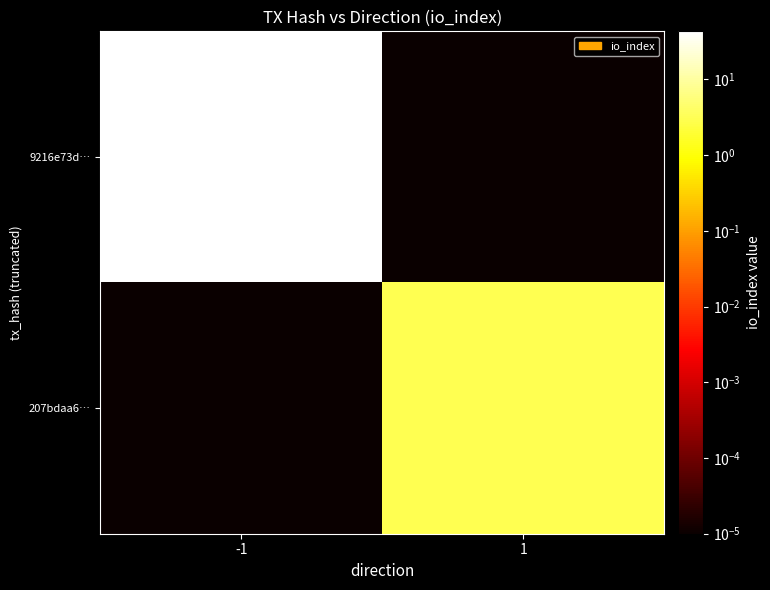

Which series has the largest total across all categories?

9216e73d…